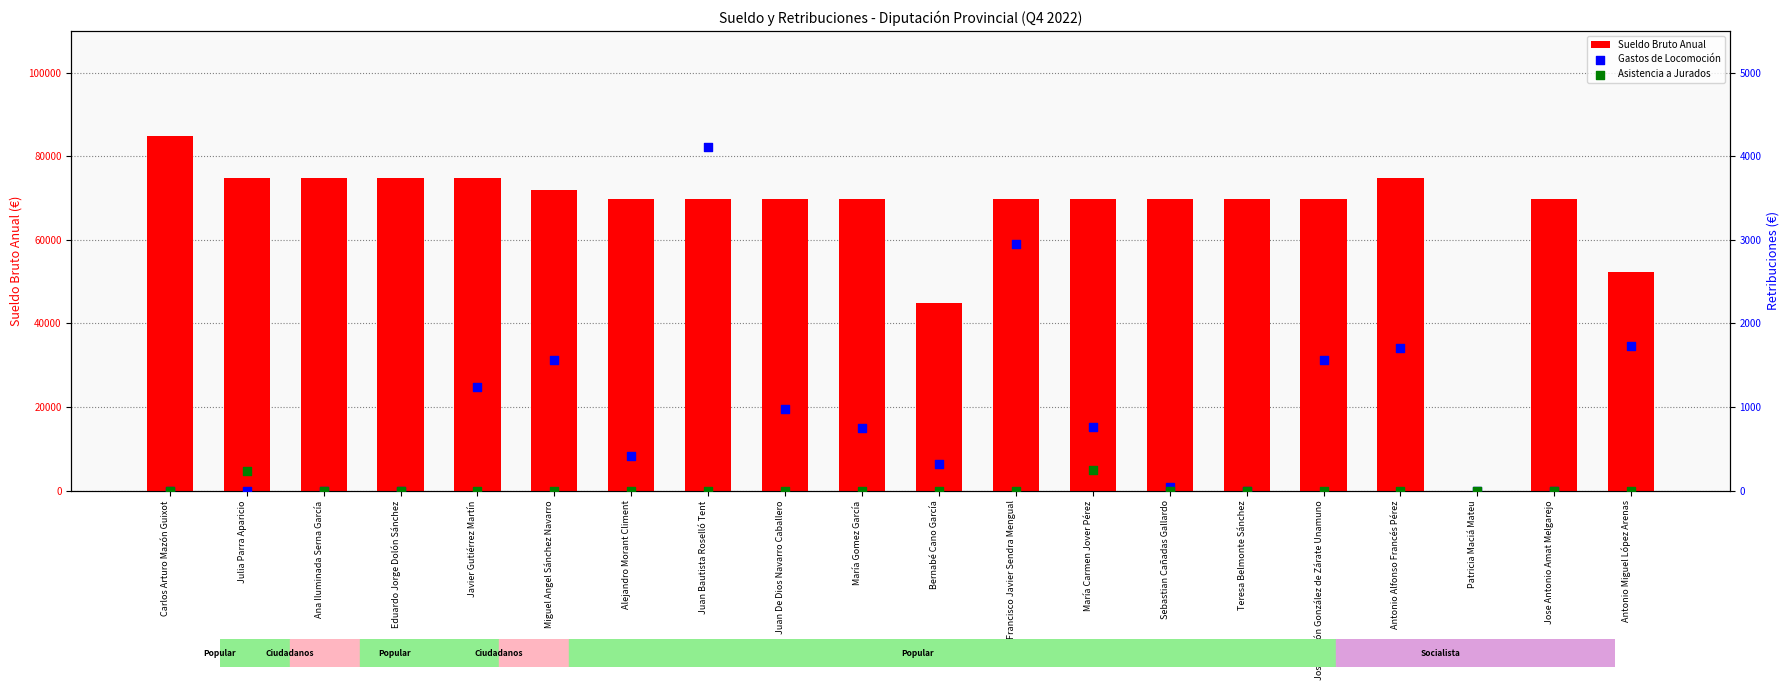

What are all the series names shown in the legend?

Sueldo Bruto Anual, Gastos de Locomoción, Asistencia a Jurados